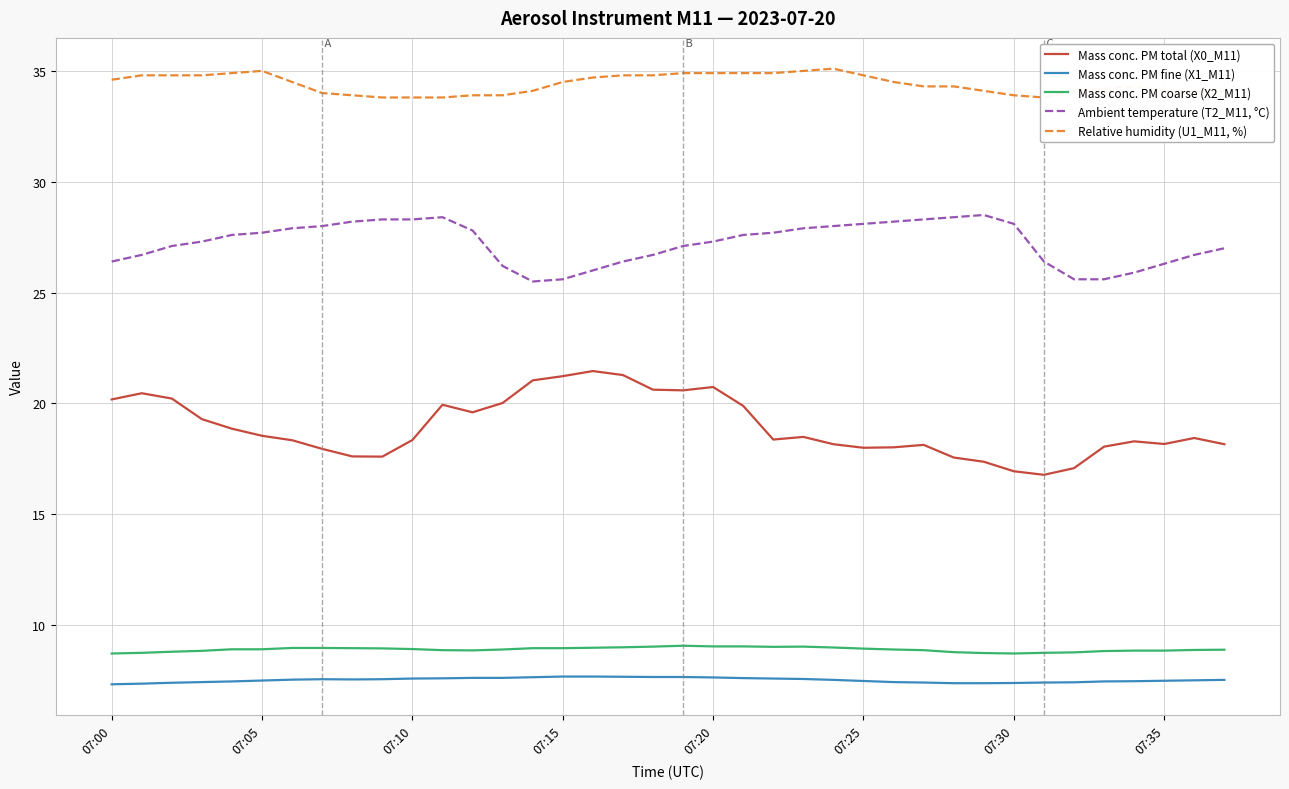

True or false: Relative humidity (U1_M11, %) has more than 2 points higher than both neighbors.

True